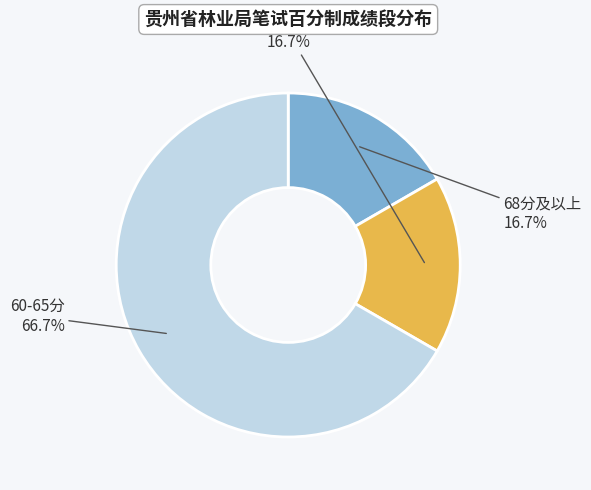

How many segments does this pie chart have?

3